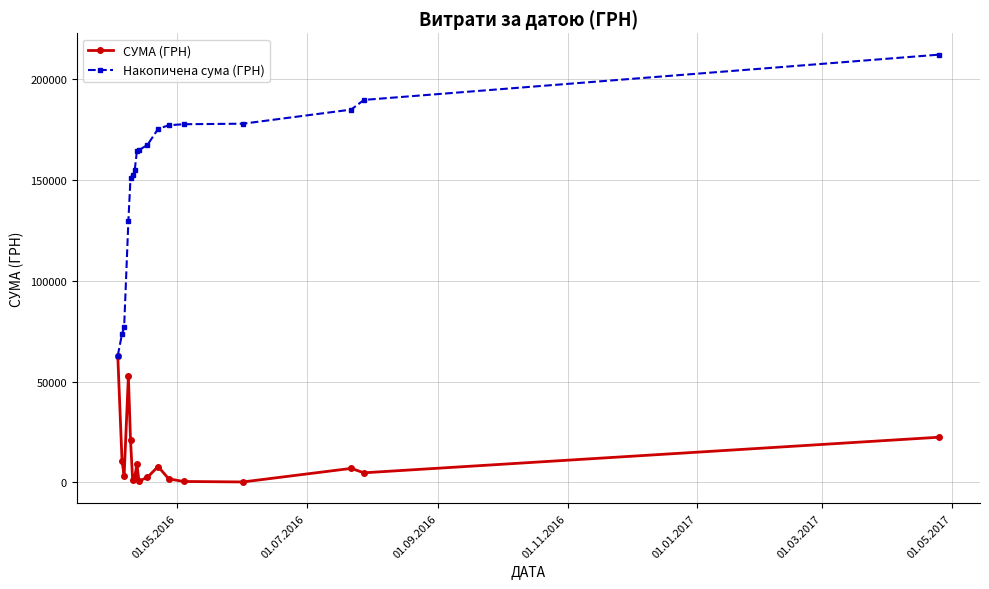

Which series has the widest spread of values?

Накопичена сума (ГРН)